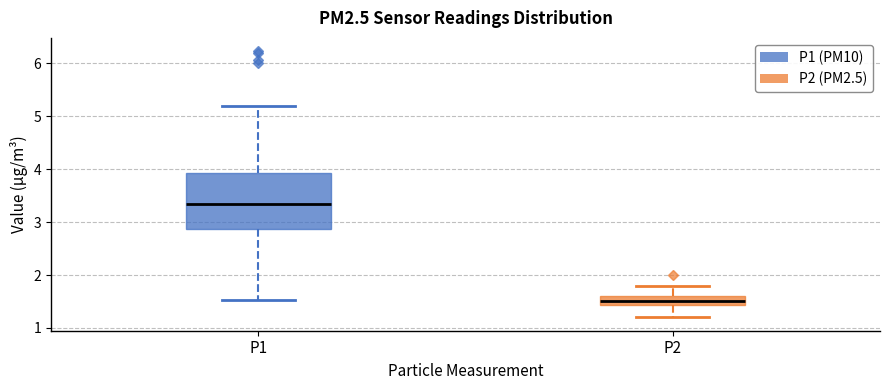

Reading left to right, read every box against the y-axis: the position of its median line, the range the box covers, and the ends of its whiskers. The values are not printed on the chart, so give them approximately, as read against the axis.

P1: median 3.4, box 2.9 to 3.9, whiskers 1.5 to 5.2
P2: median 1.5, box 1.4 to 1.6, whiskers 1.2 to 1.8